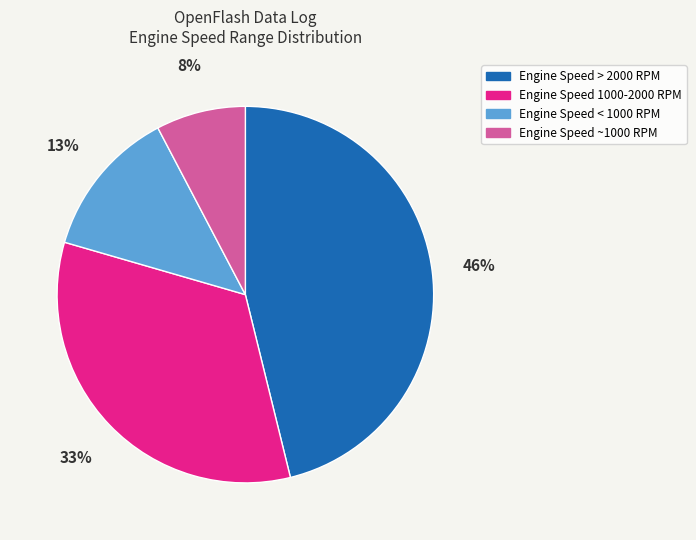

Is there a majority slice in this chart?

No